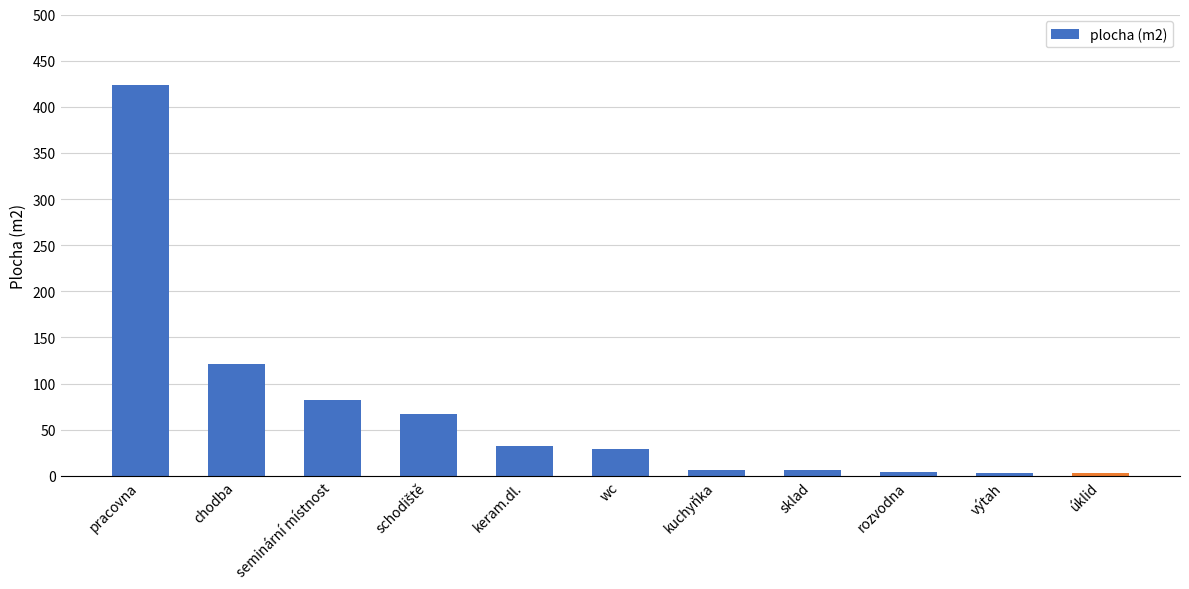

Where is the data nearest to the value 213?

chodba